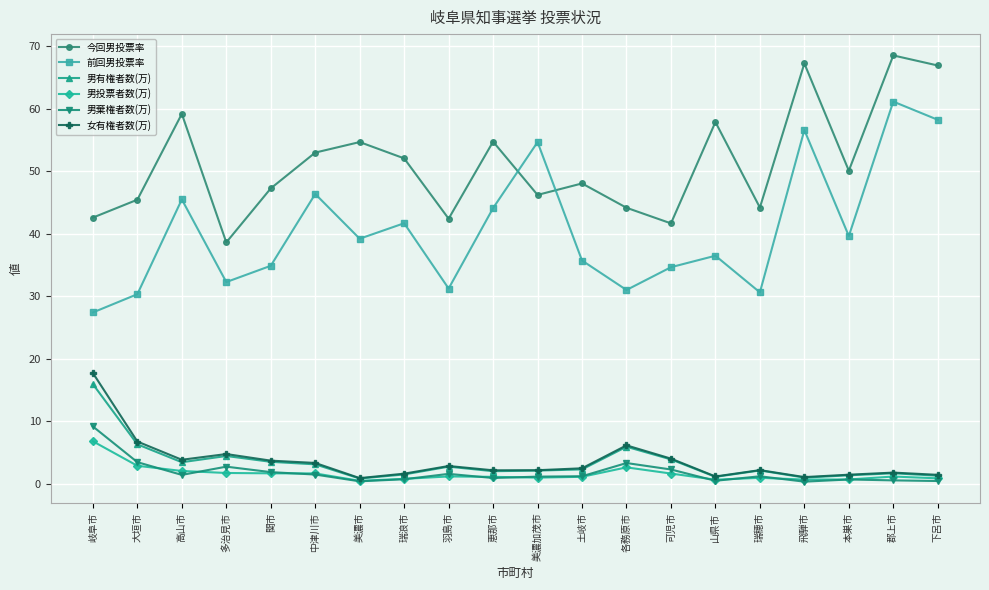

Between 飛騨市 and 下呂市, which series saw the biggest shift?

前回男投票率